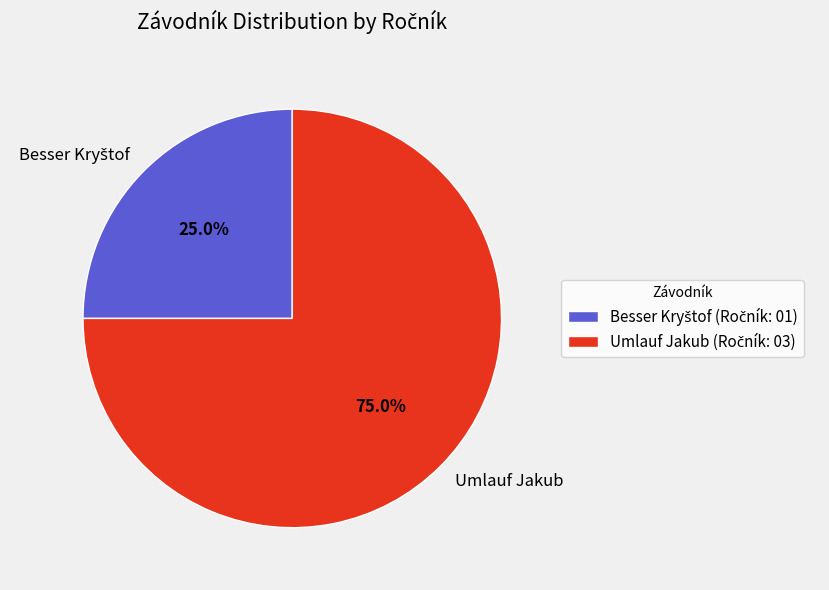

What portion of the pie excludes Umlauf Jakub?

25.0%